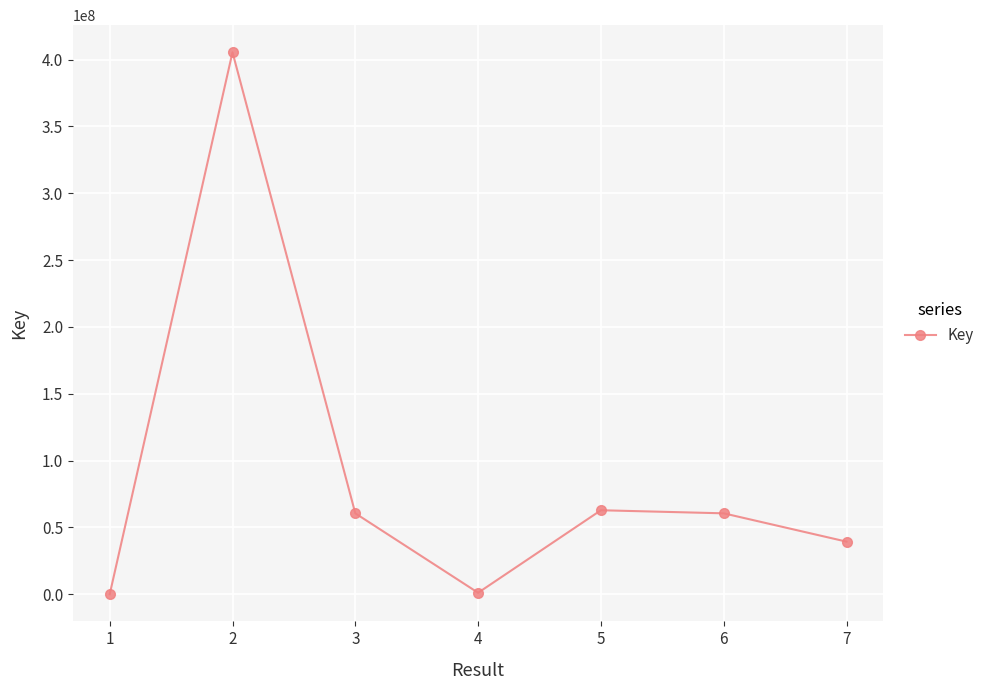

The value at 2 is 248600705. True or false?

False